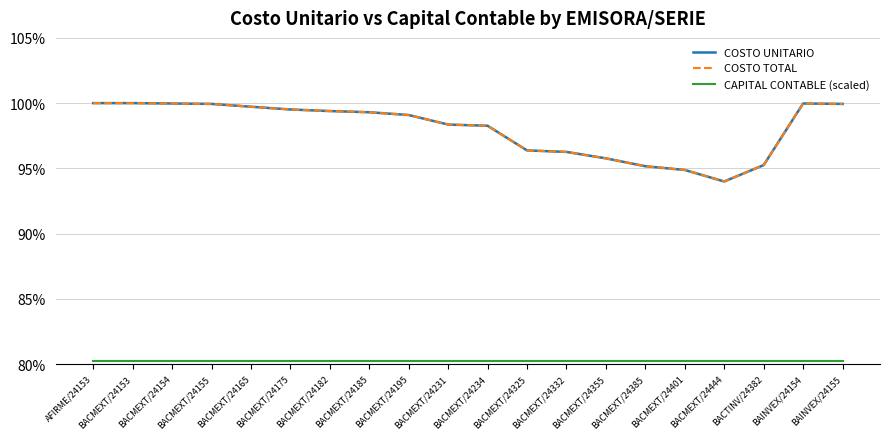

Does the chart have visible grid lines?

Yes